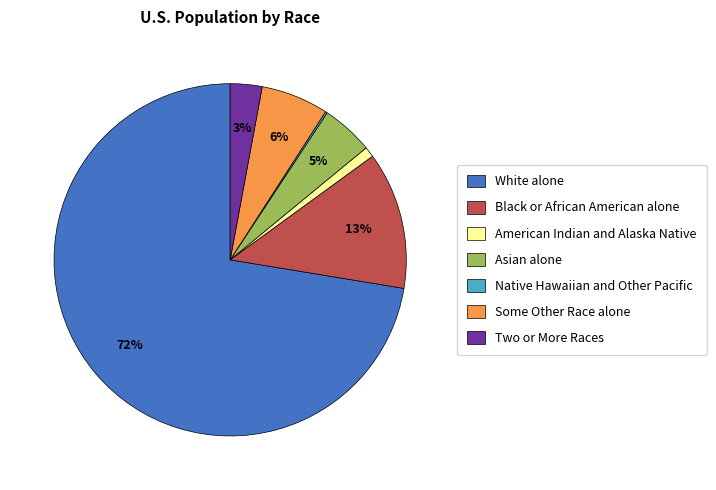

Which category has the biggest portion of the pie?

White alone